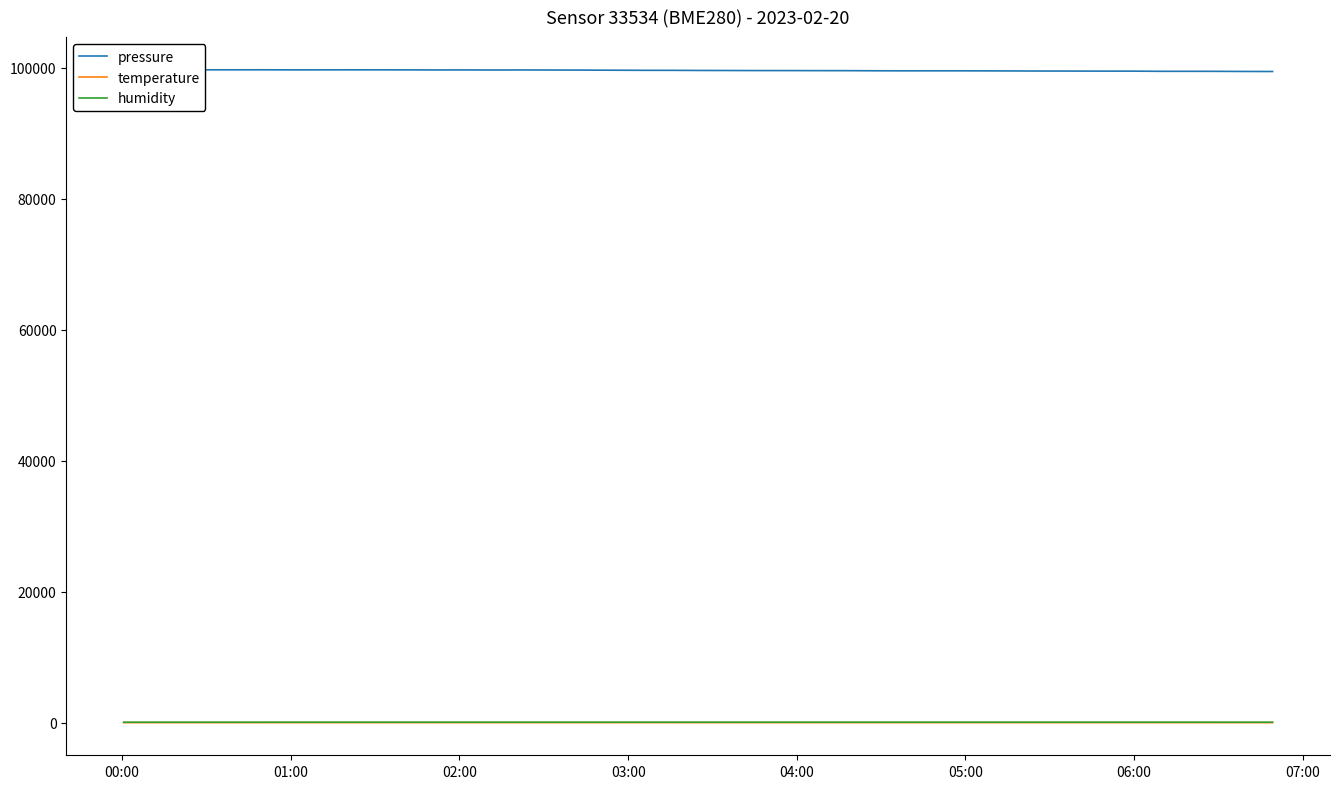

At how many categories does at least one series exceed 63350?

40